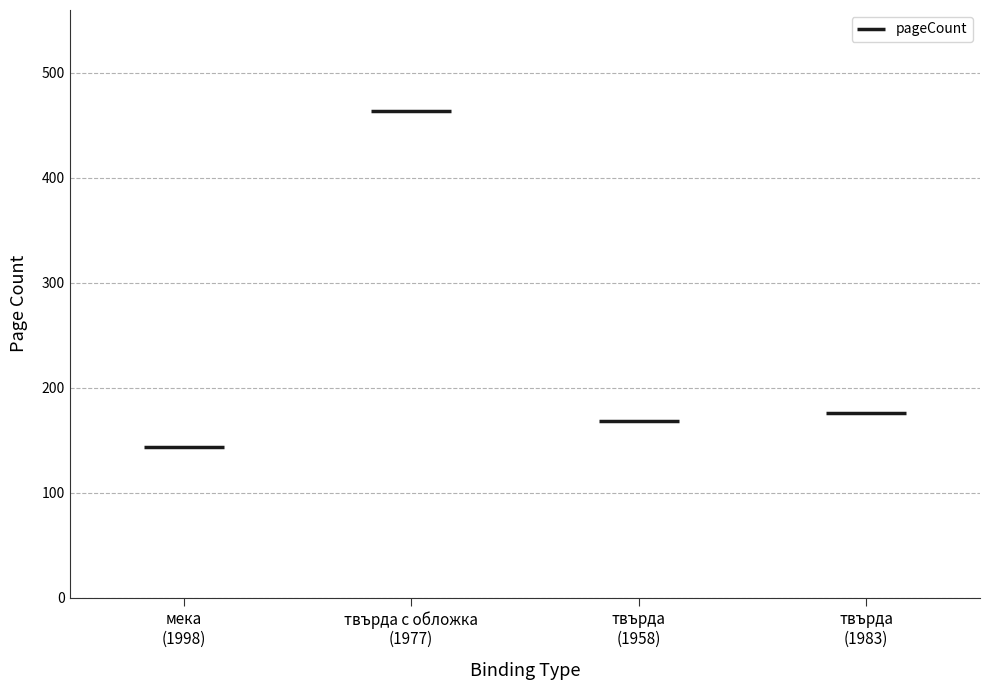

Between твърда and твърда с обложка, which is larger?

твърда с обложка